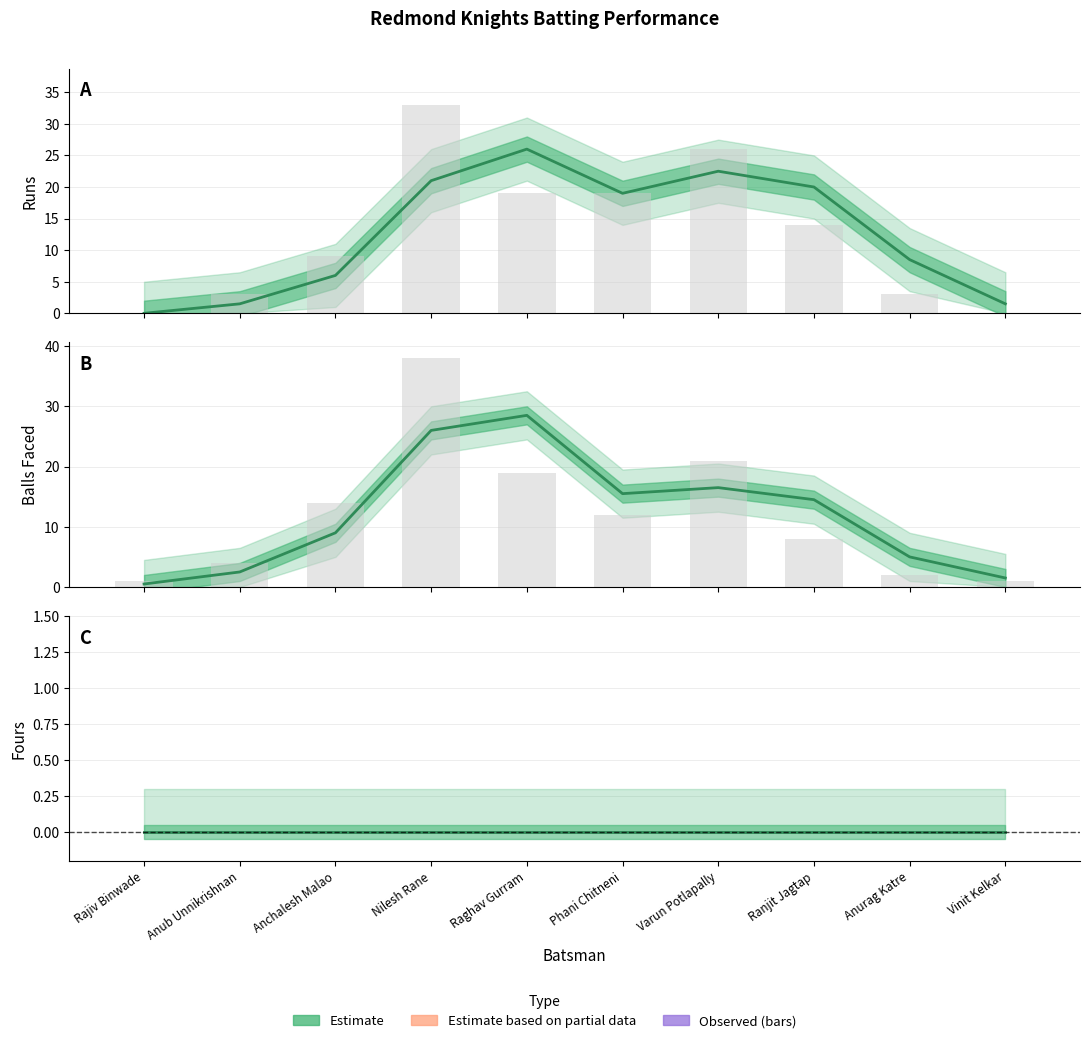

Where does the Observed Runs series first go above 14?

Nilesh Rane